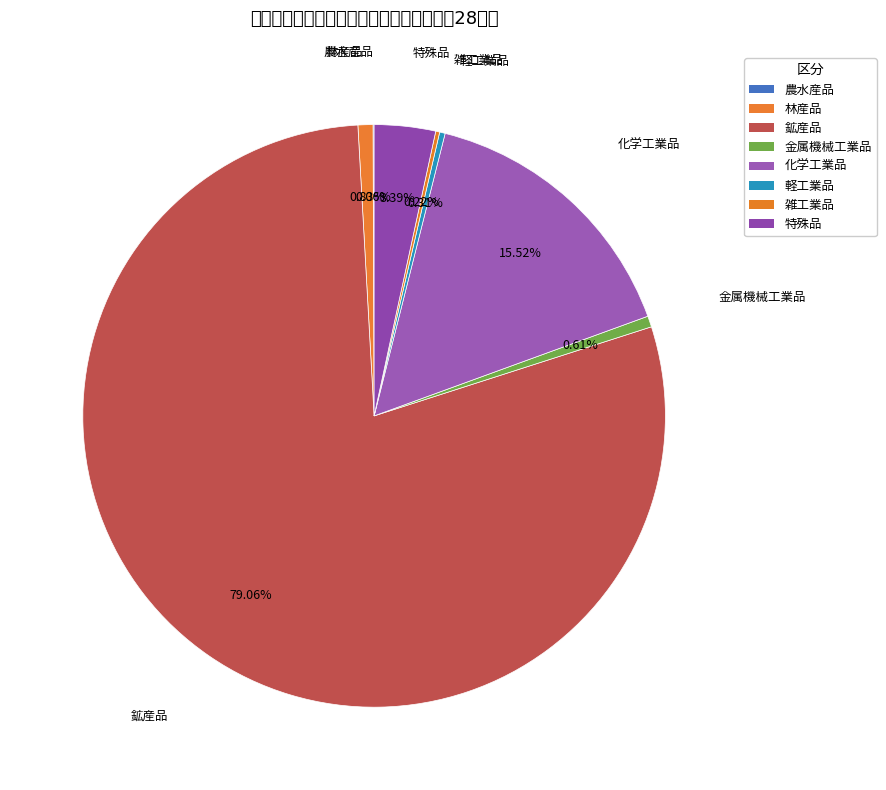

True or false: 農水産品 accounts for 1% of the total.

False